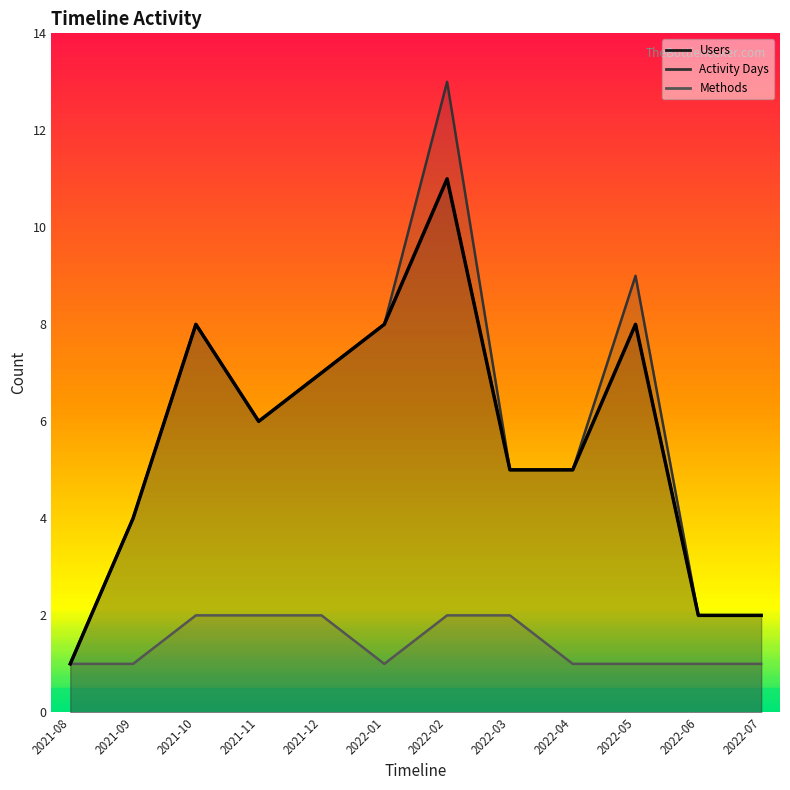

Between 2021-11 and 2022-01, which series saw the biggest shift?

Users